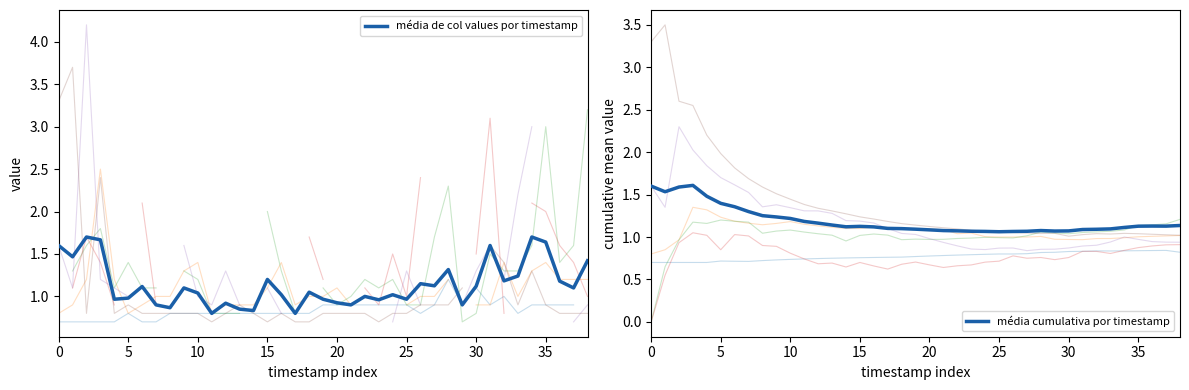

What is the difference between the highest and lowest values at 34?

0.6